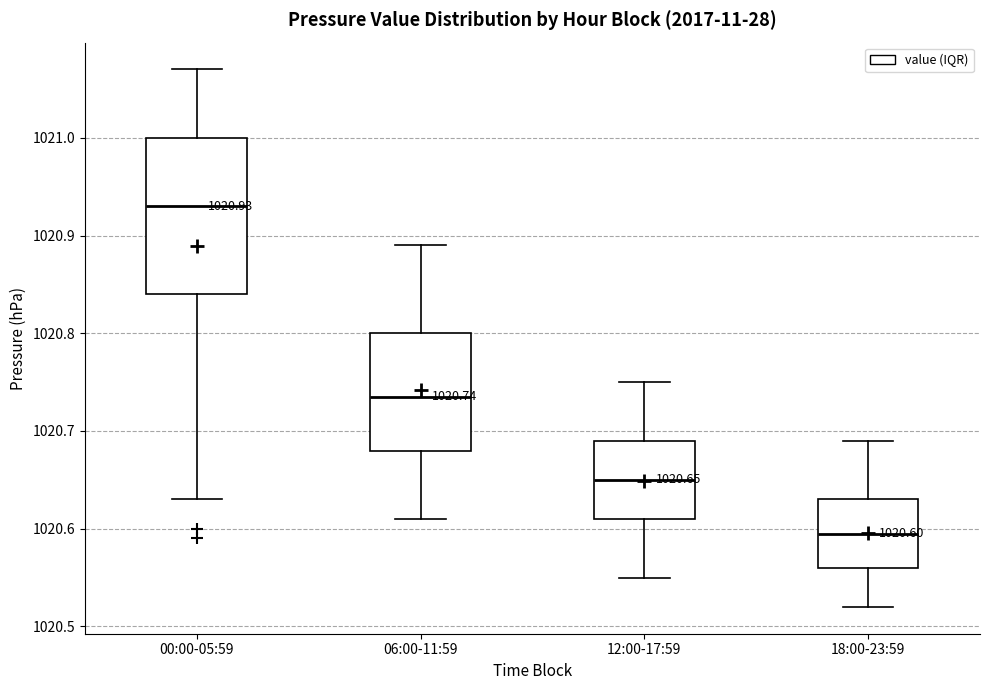

Comparing the boxes themselves (not the whiskers), which one is the tallest?

00:00-05:59